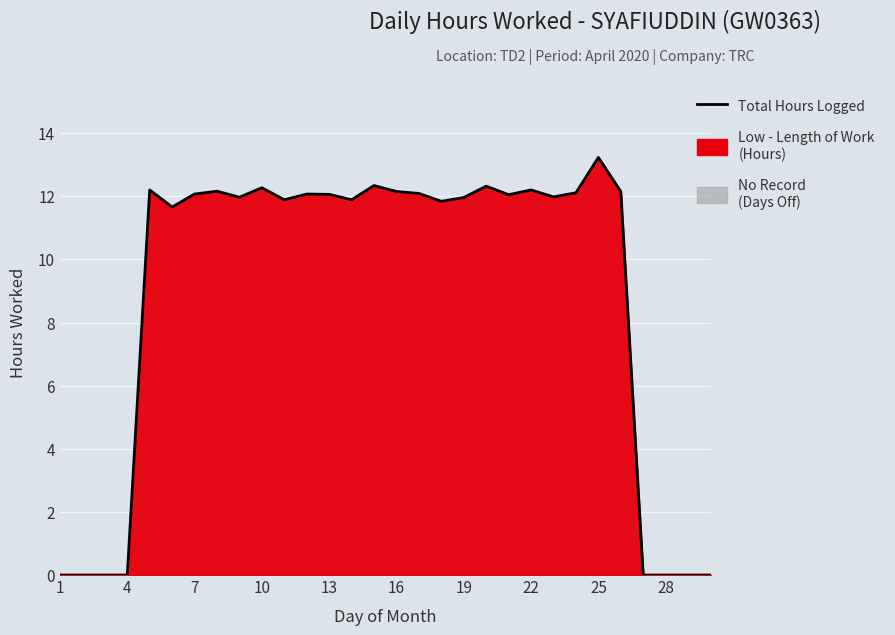

What is the ratio of the value at 19 to the value at 7?

1.0